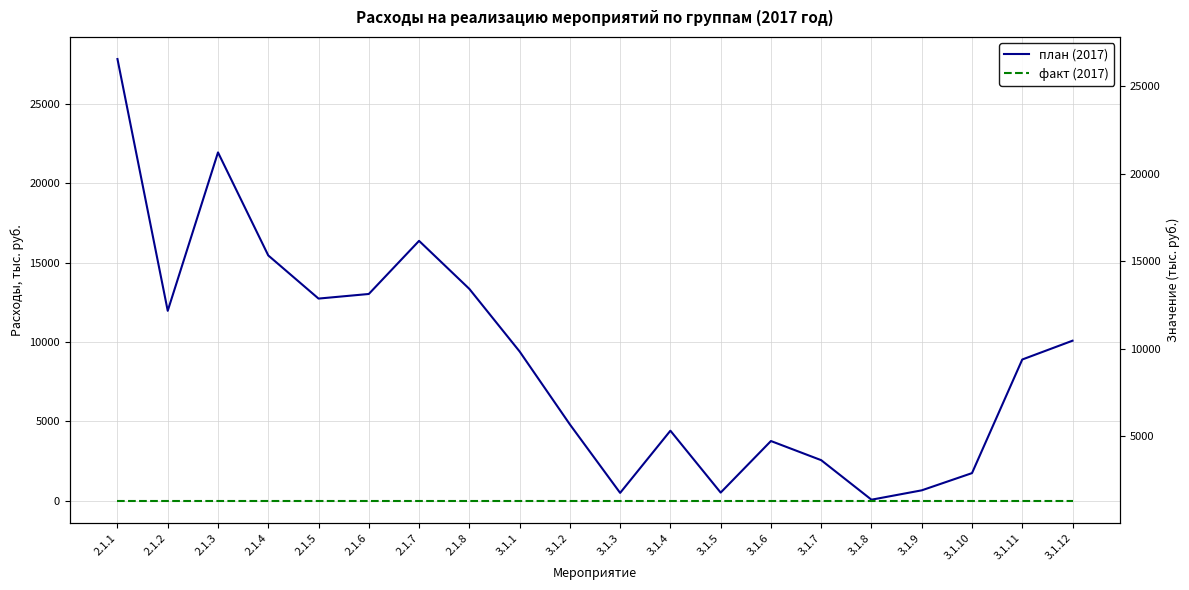

True or false: факт (2017) has more than 2 points higher than both neighbors.

False